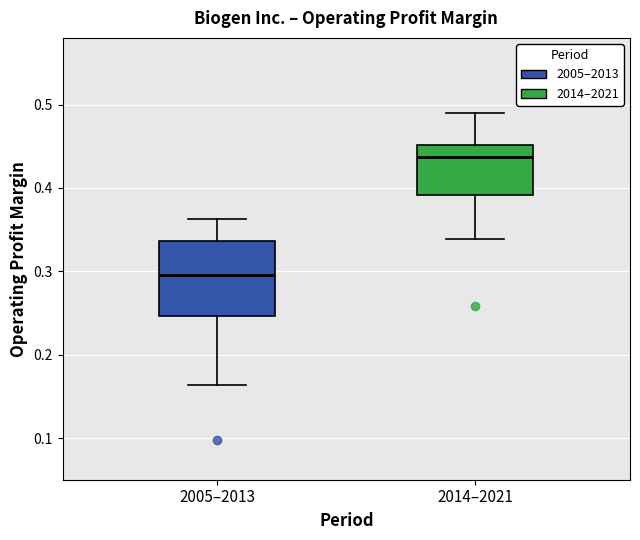

Comparing the boxes themselves (not the whiskers), which one is the tallest?

2005–2013